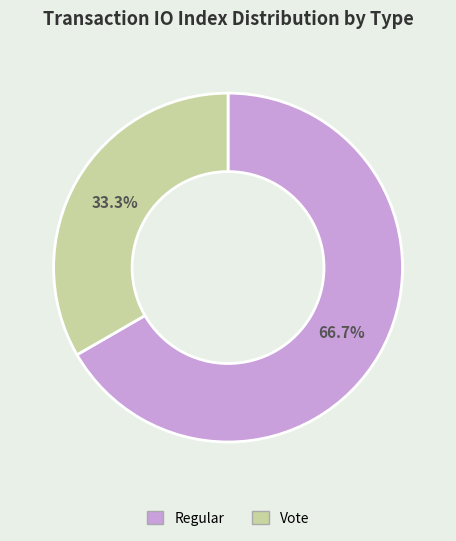

To the nearest percent, what portion does Regular represent?

67%